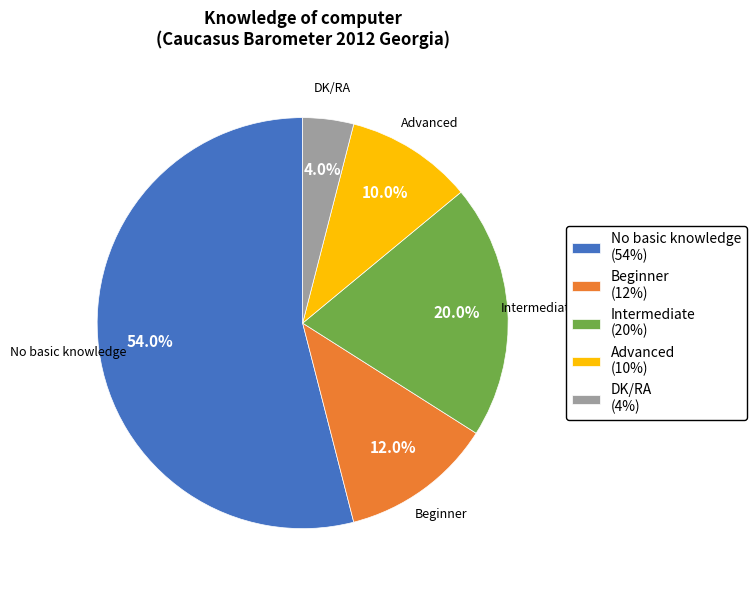

How many segments does this pie chart have?

5